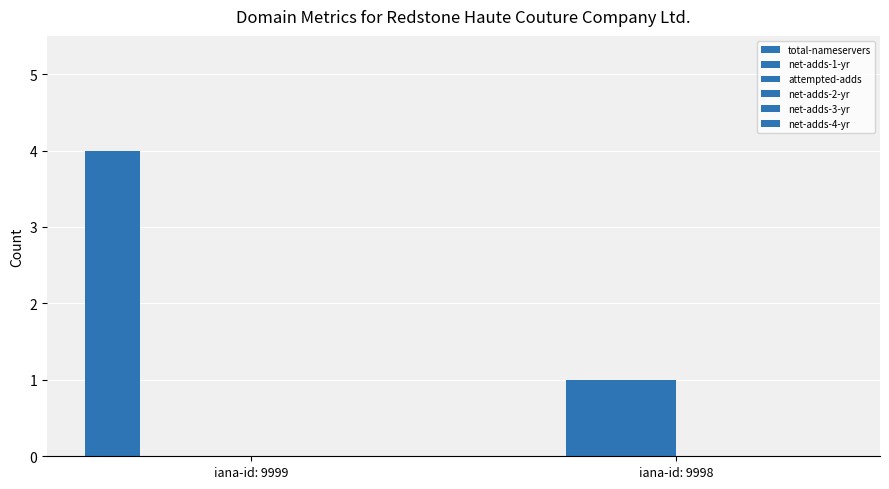

Which series has the widest spread of values?

total-nameservers